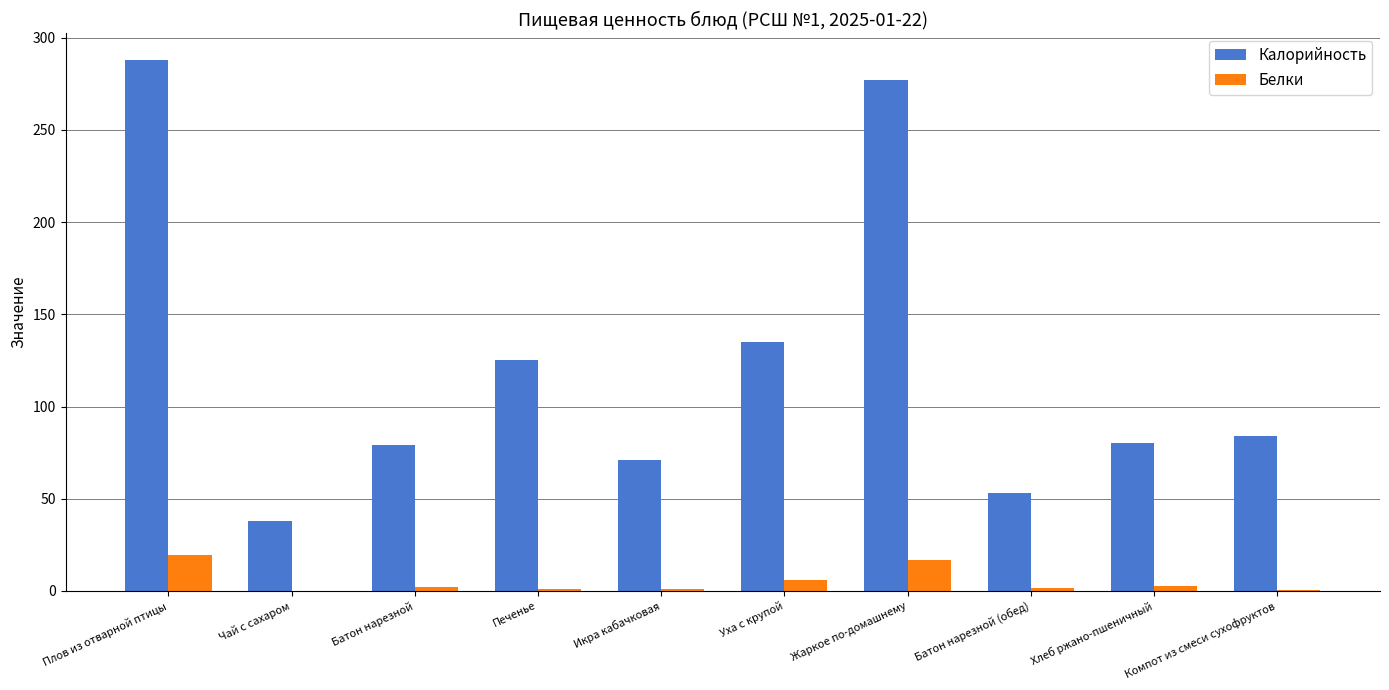

Is the value of Белки at Печенье greater than the value of Калорийность at Печенье?

No